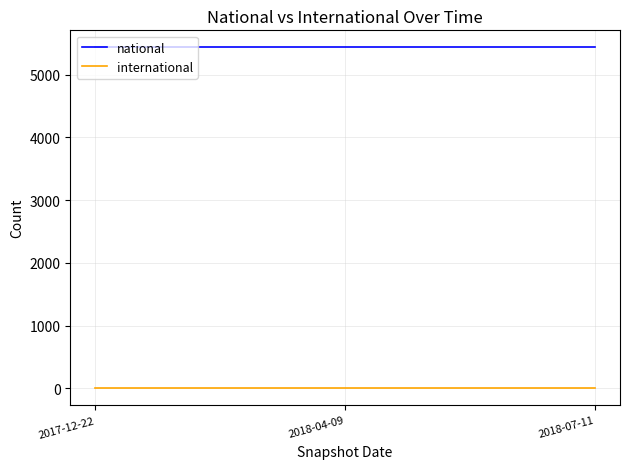

Is this an area chart (filled region under the line)?

No